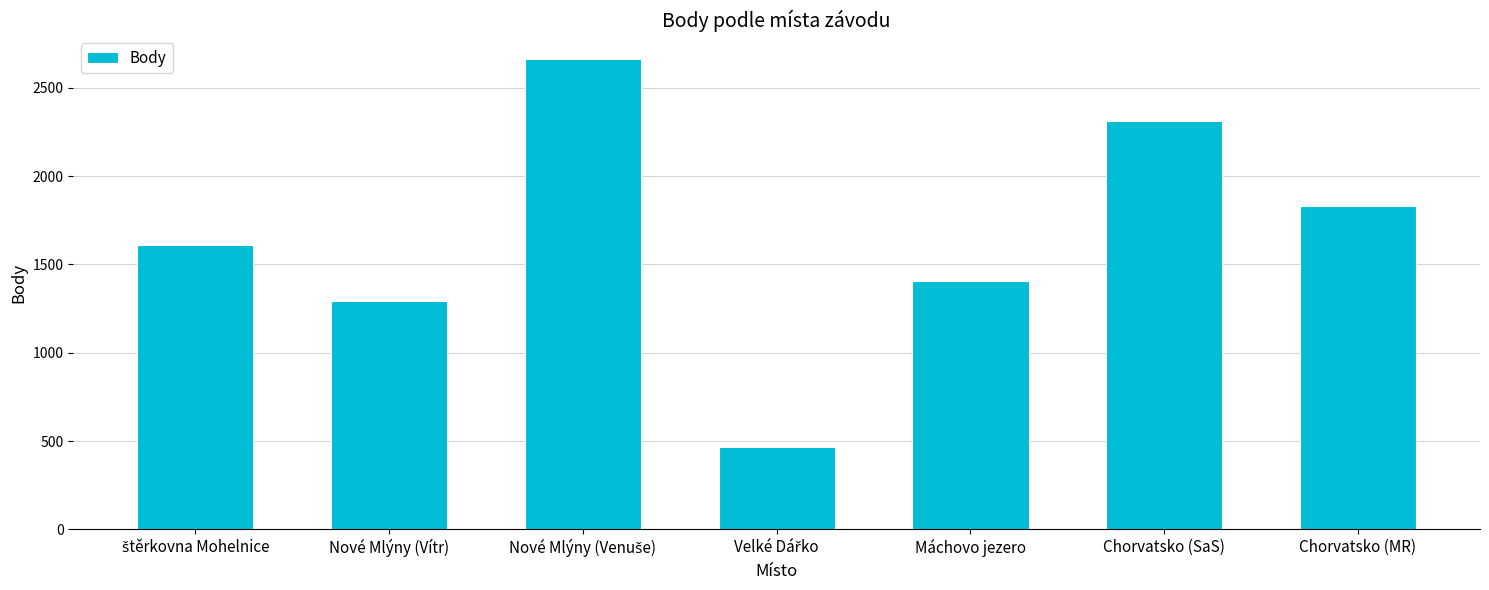

What is the ratio of the value at Chorvatsko (SaS) to the value at Nové Mlýny (Vítr)?

1.8